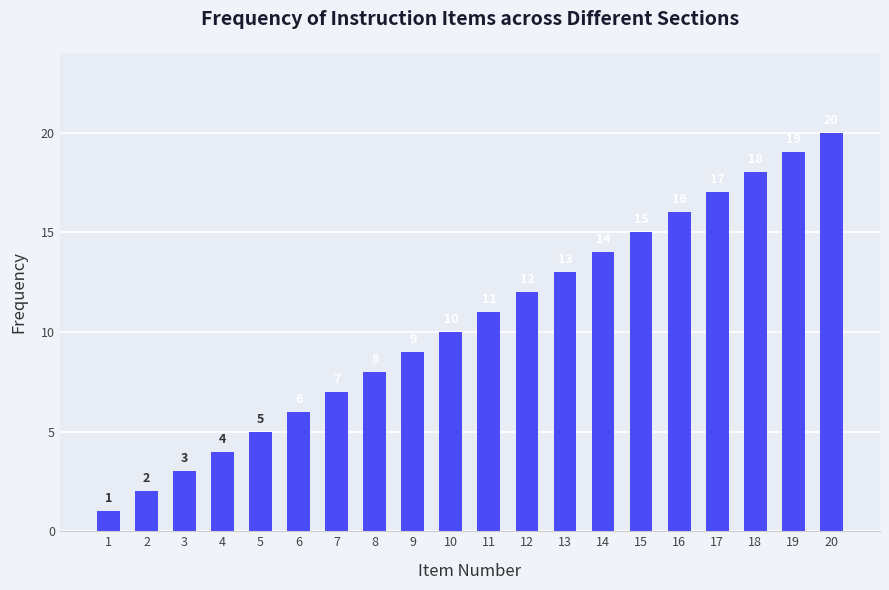

True or false: the data shows 21 at 12.

False